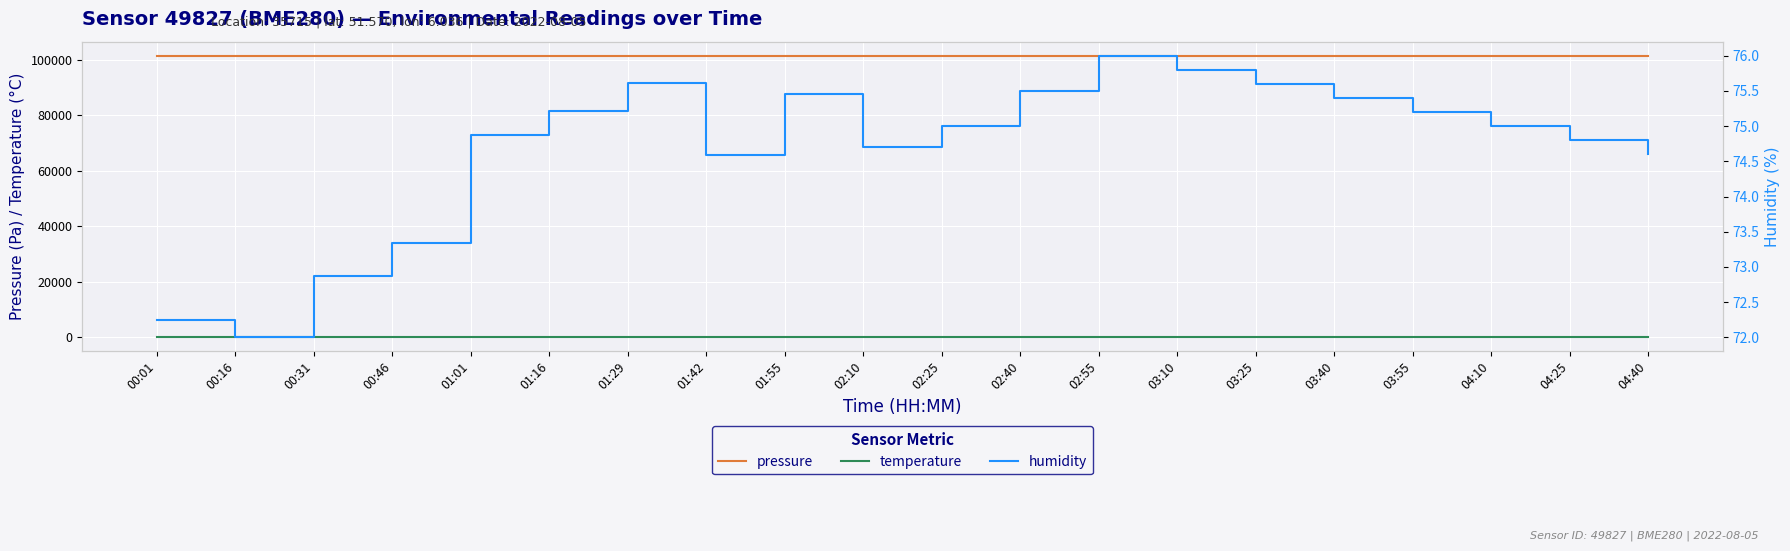

What is the average value of the pressure series?

101328.7